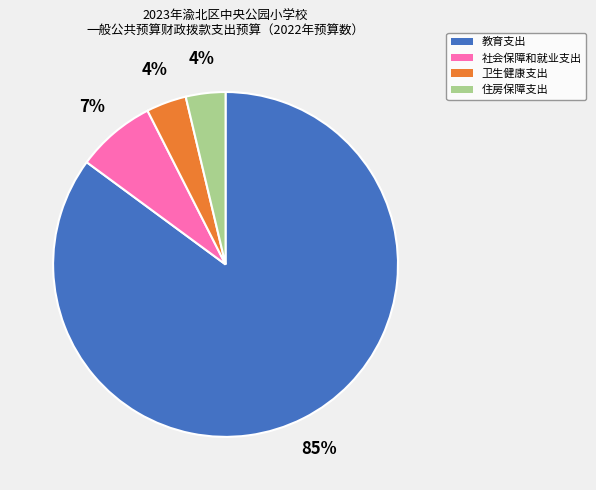

What is the largest slice in the pie chart?

教育支出